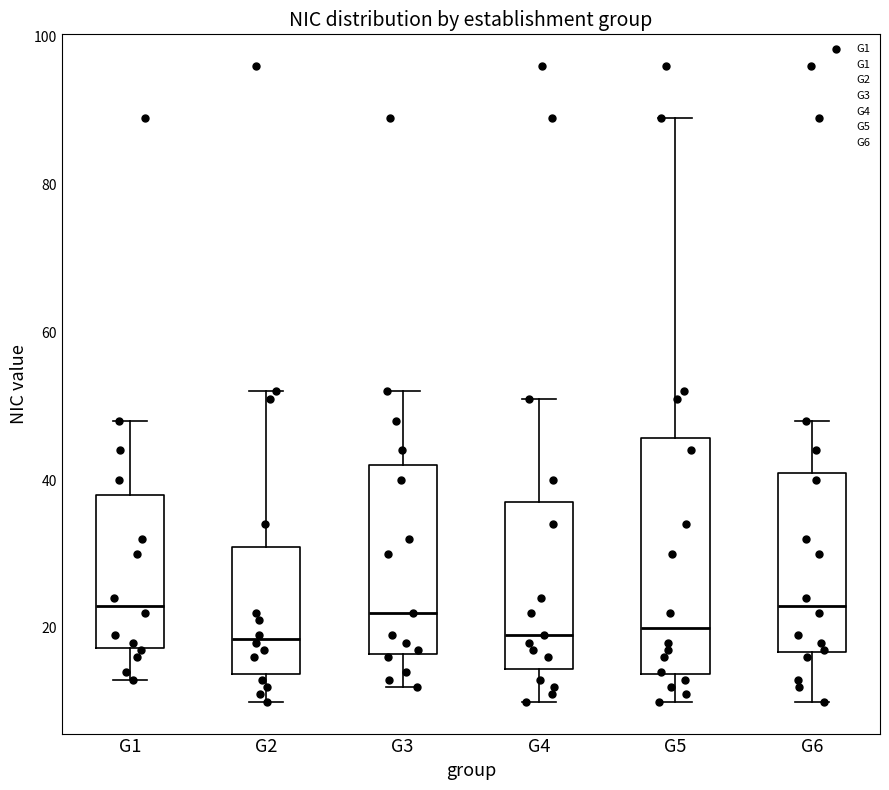

Where does the median line of the box for G1 sit on the y-axis? The values are not printed on the chart, so give them approximately, as read against the axis.

24